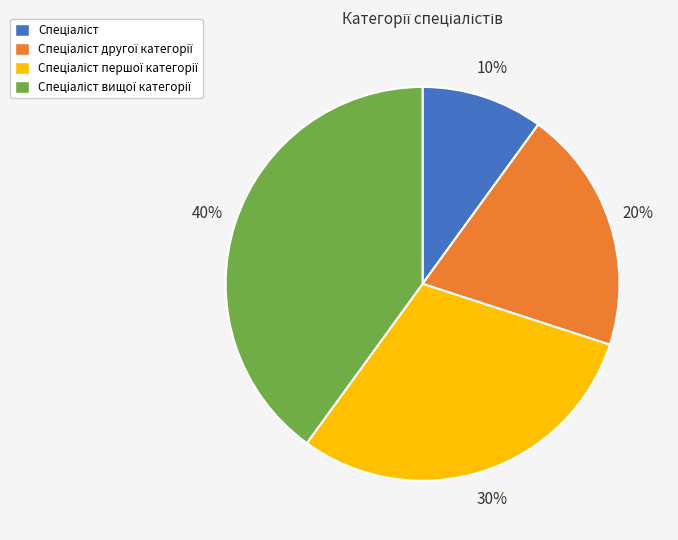

To the nearest percent, what is the average slice percentage?

25%